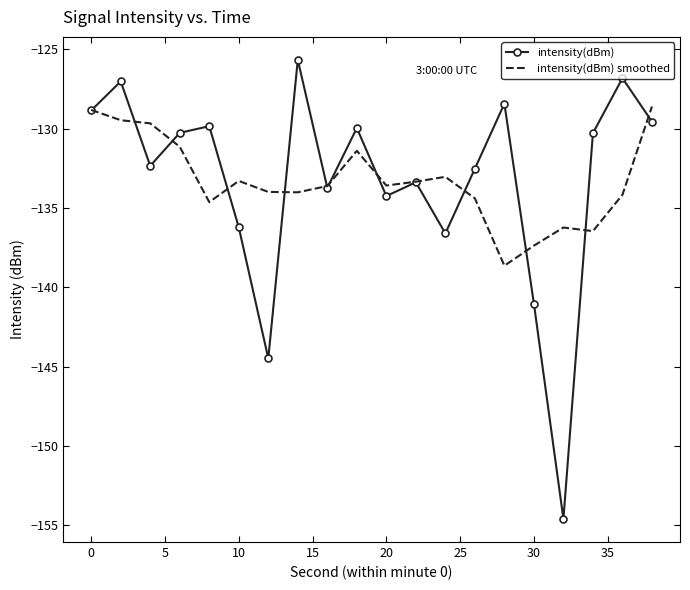

True or false: intensity(dBm) smoothed and intensity(dBm) intersect in this chart.

True